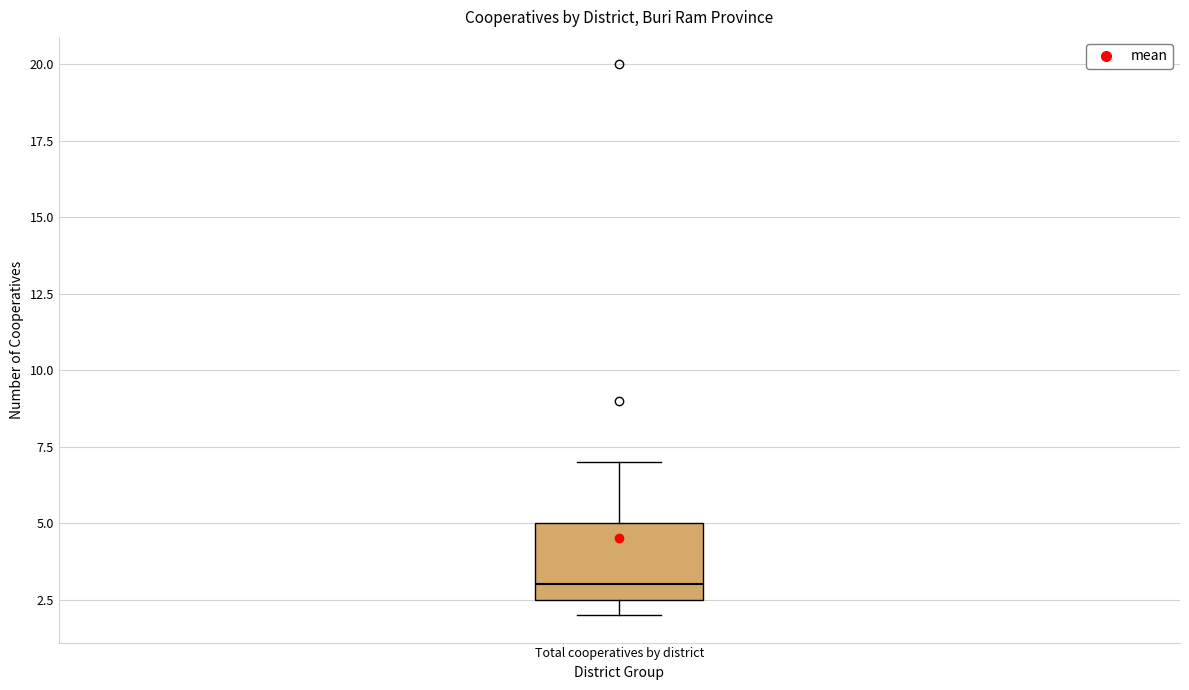

Transcribe this box plot: give where the median line is, the range the box spans, and where the two whiskers end, as read against the y-axis. The values are not printed on the chart, so give them approximately, as read against the axis.

median 3.0, box 2.5 to 5.0, whiskers 2.0 to 7.0